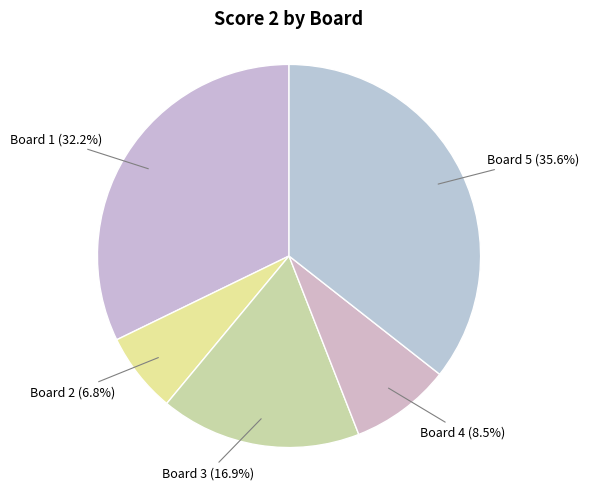

Is it true that Board 4 is 18% of the pie?

False